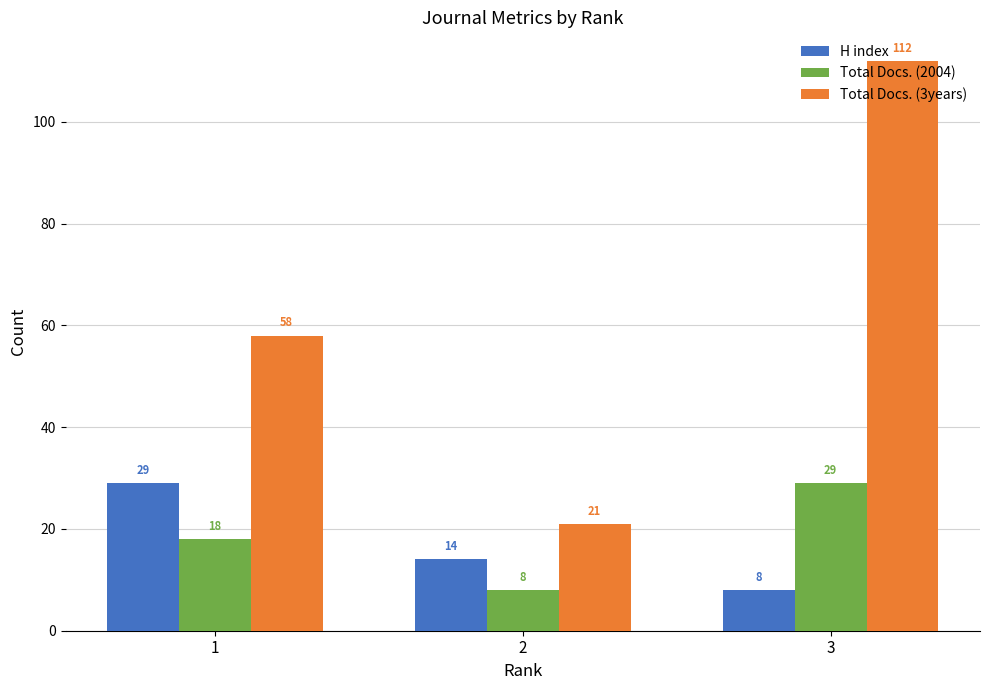

The Total Docs. (2004) series shows 12 at 1. True or false?

False